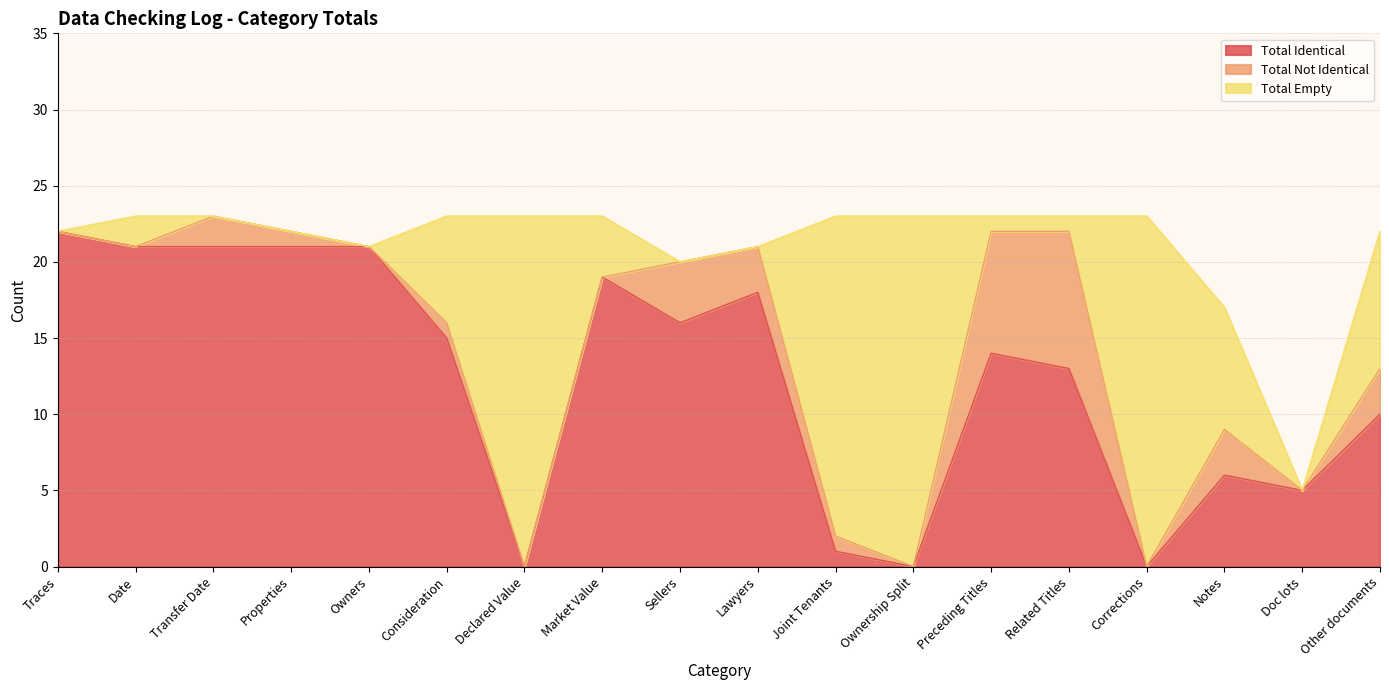

Which series changed the most between Properties and Lawyers?

Total Identical